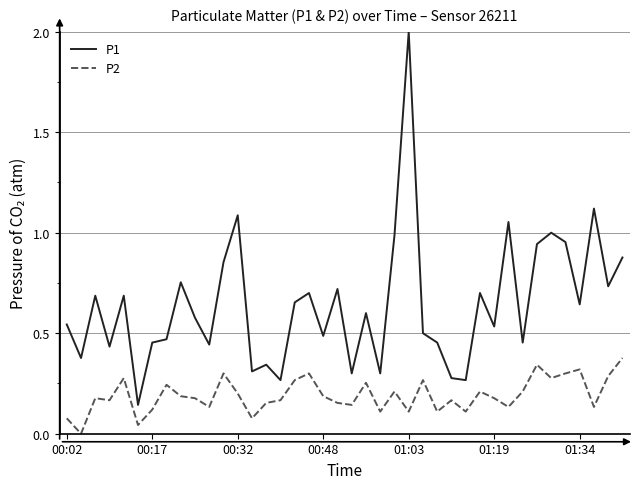

True or false: P2 and P1 cross at least once.

False